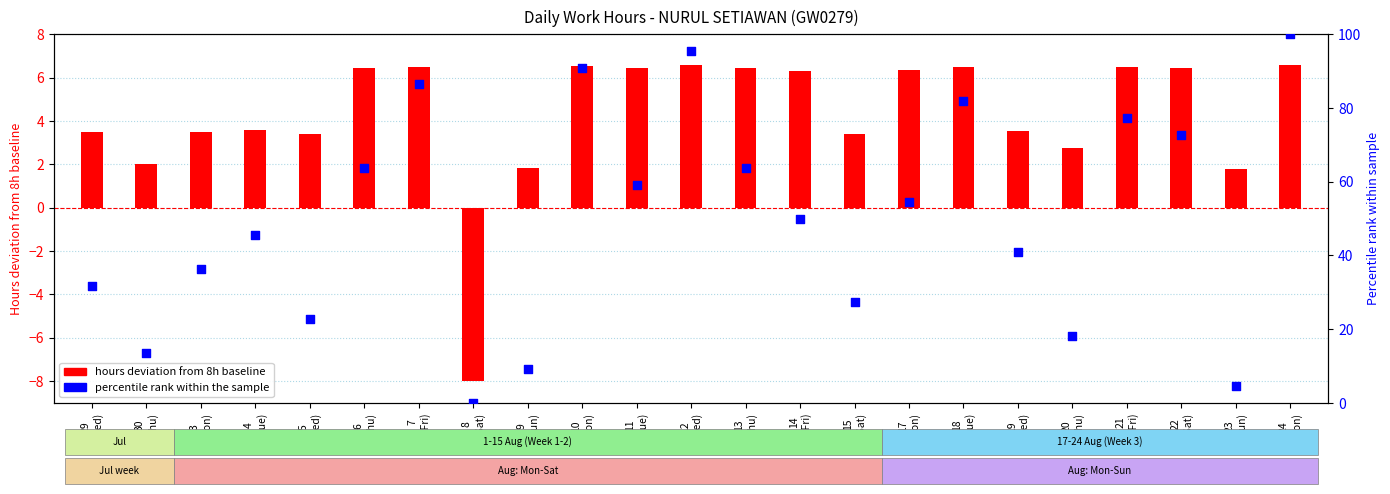

What is the total value across all series at 19
(Wed)?

44.4